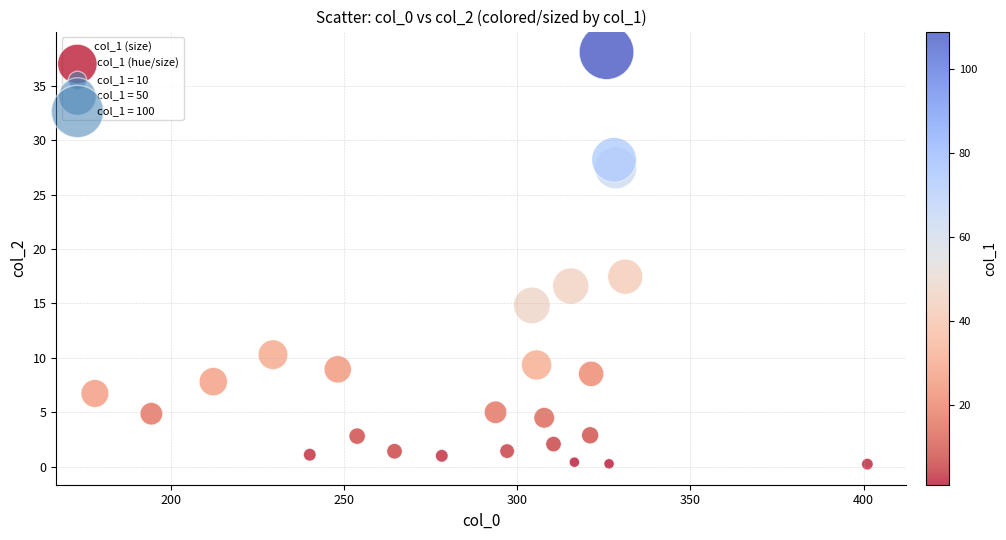

What Y value in the scatter plot is closest to 19?

17.5